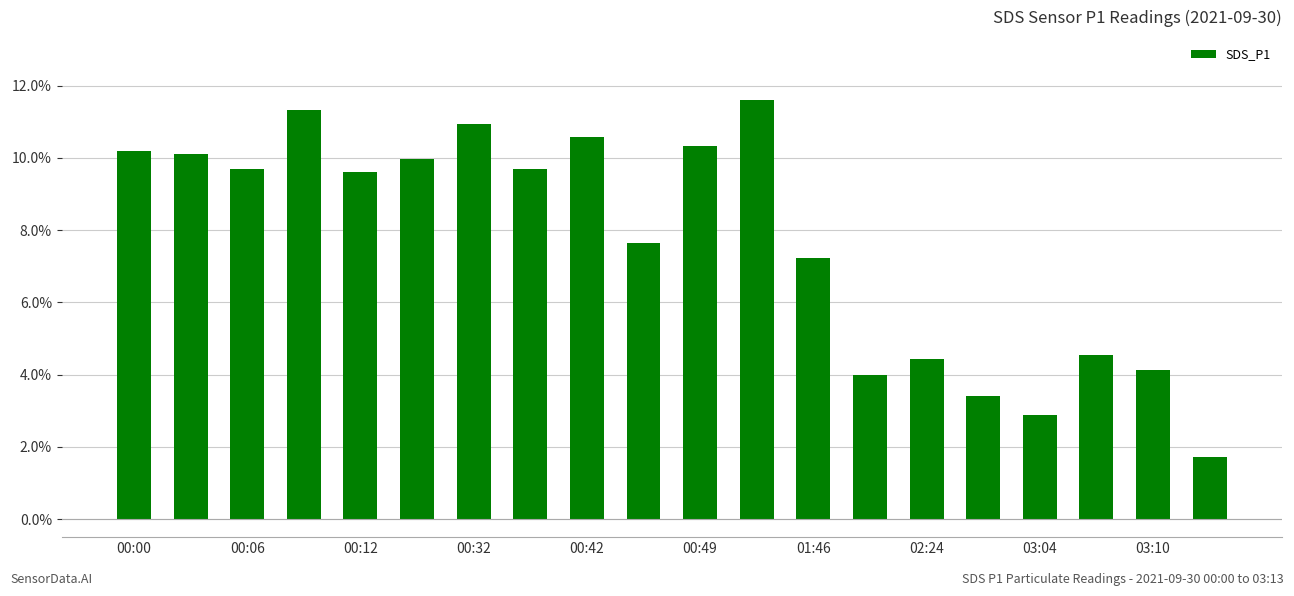

What is the value of the 18th bar from the left?

4.5